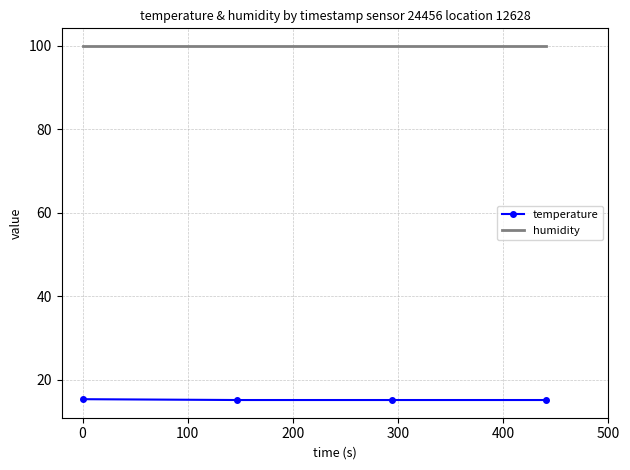

Which series has the largest total across all categories?

humidity